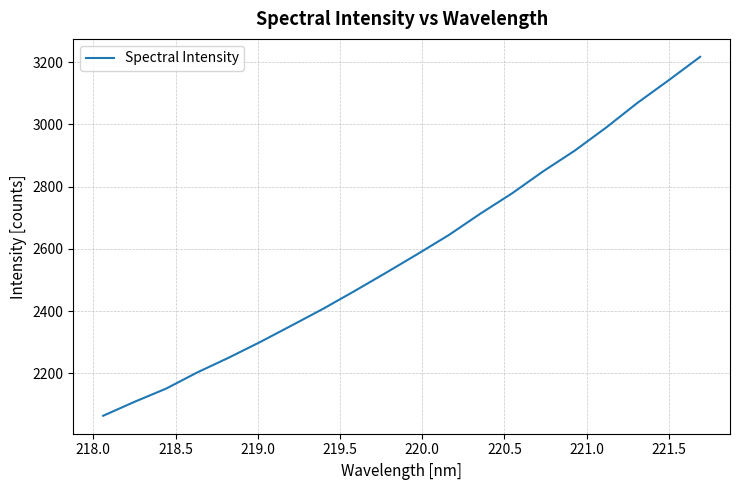

What is the smallest value displayed?

2064.0